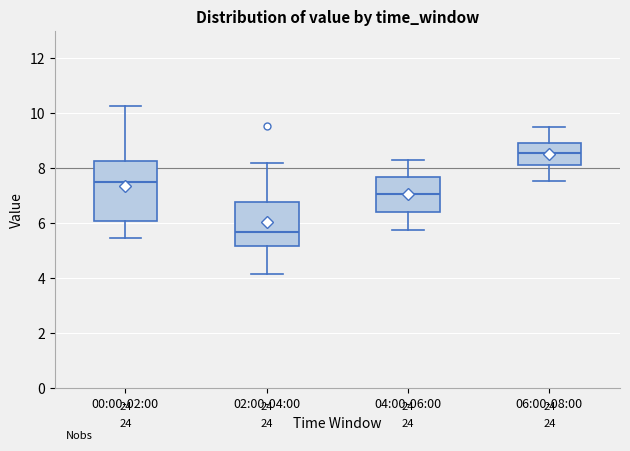

Which box is the tallest, from its lower edge to its upper edge?

00:00-02:00